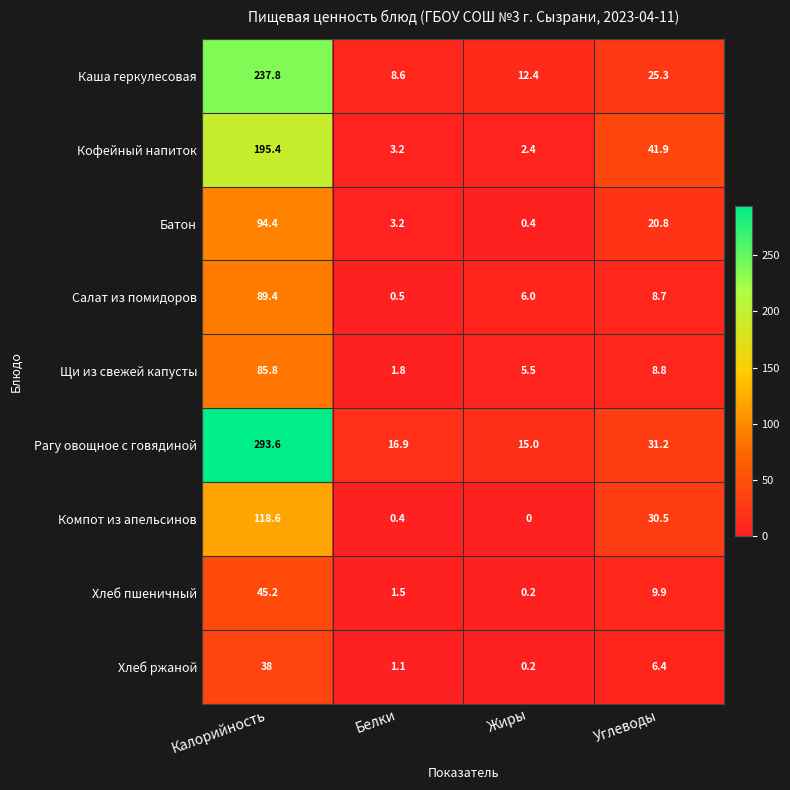

What is the sum of the Рагу овощное с говядиной values at Калорийность and Белки?

310.5